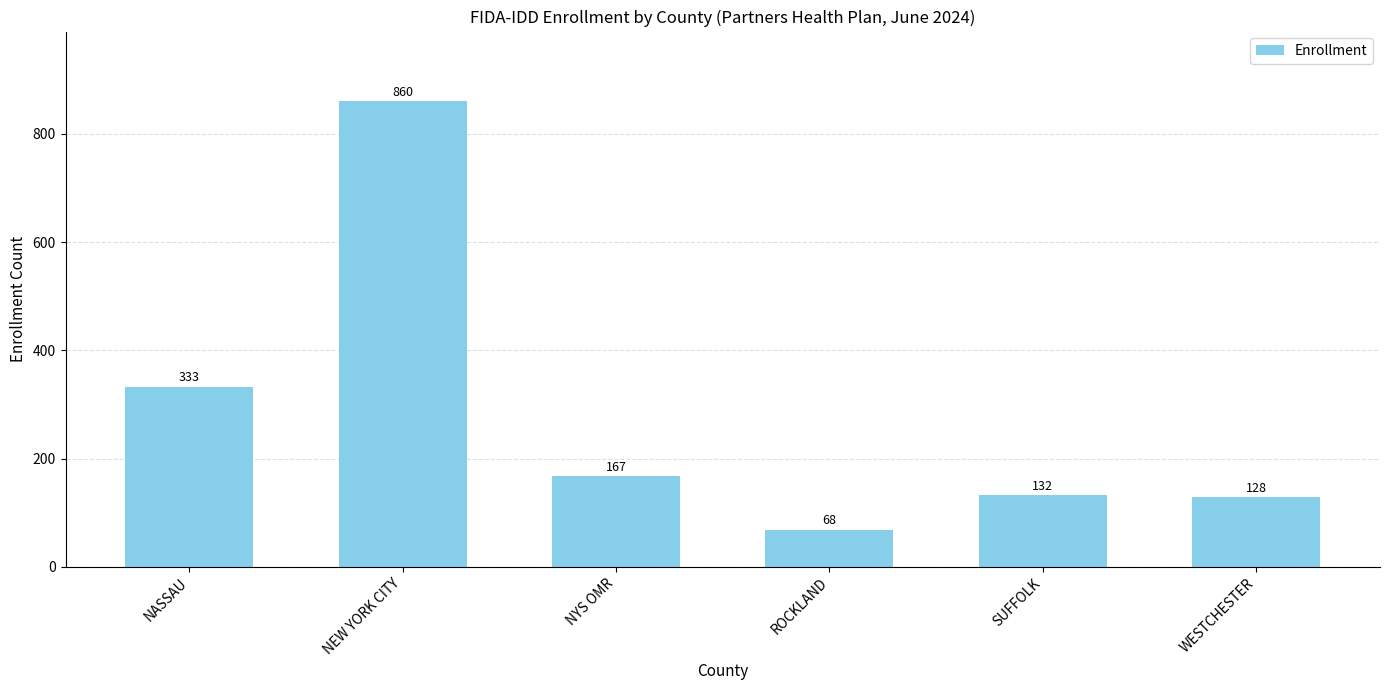

What is the ratio of the value at NEW YORK CITY to the value at WESTCHESTER?

6.7